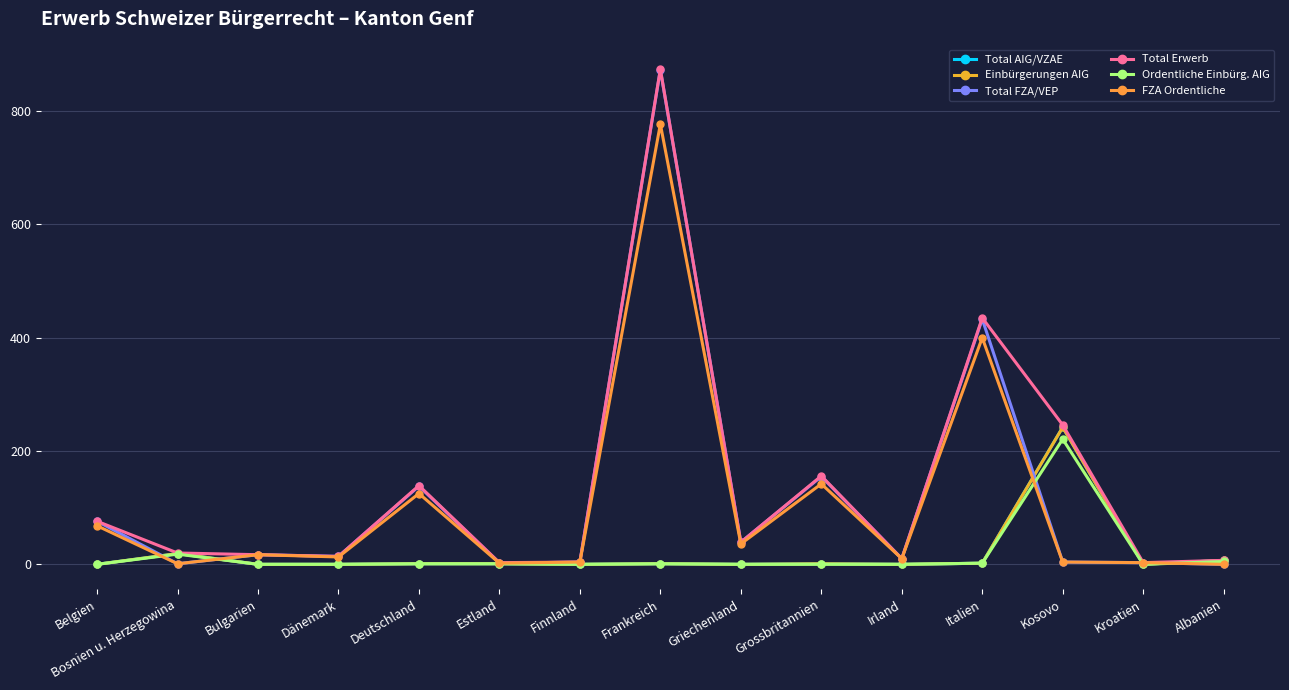

At how many categories does at least one series exceed 586?

1